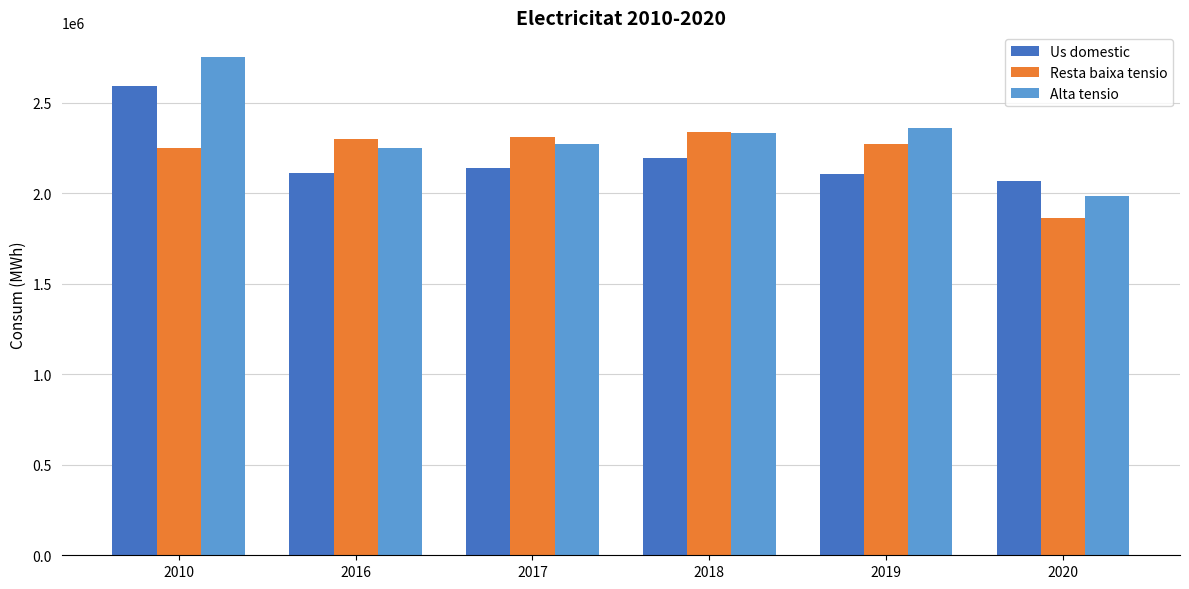

What are all the series names shown in the legend?

Us domestic, Resta baixa tensio, Alta tensio